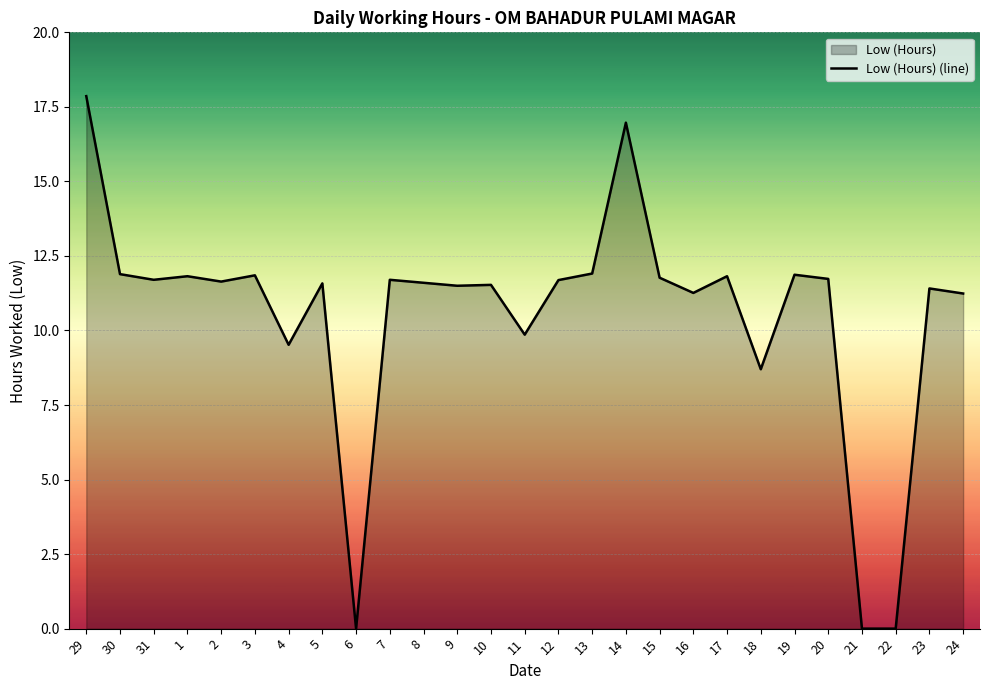

List the labels in order of value, smallest first.

6, 21, 22, 18, 4, 11, 24, 16, 23, 9, 10, 5, 8, 2, 12, 31, 7, 20, 15, 1, 17, 3, 19, 30, 13, 14, 29